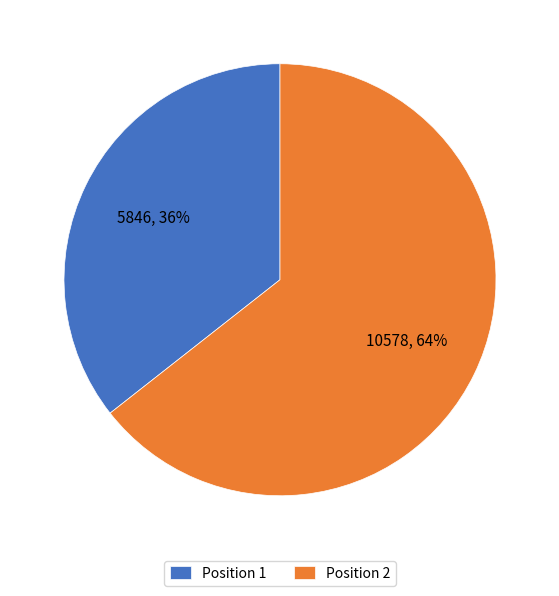

What is the majority slice?

Position 2